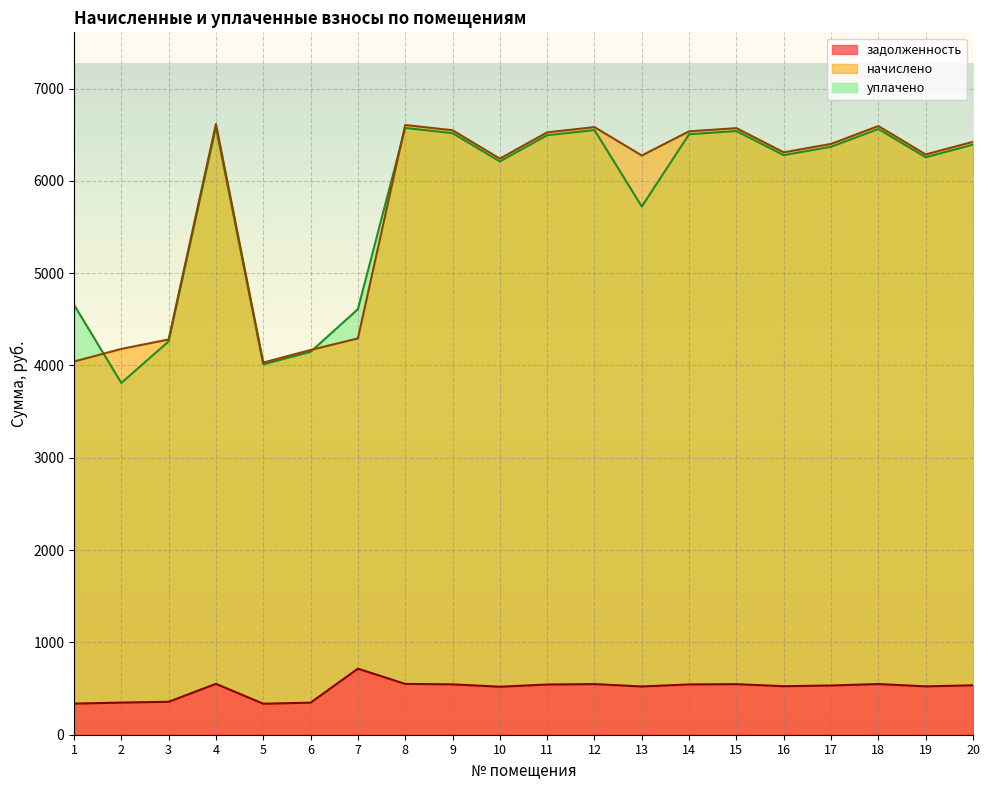

What is the highest value of the уплачено series?

6584.5